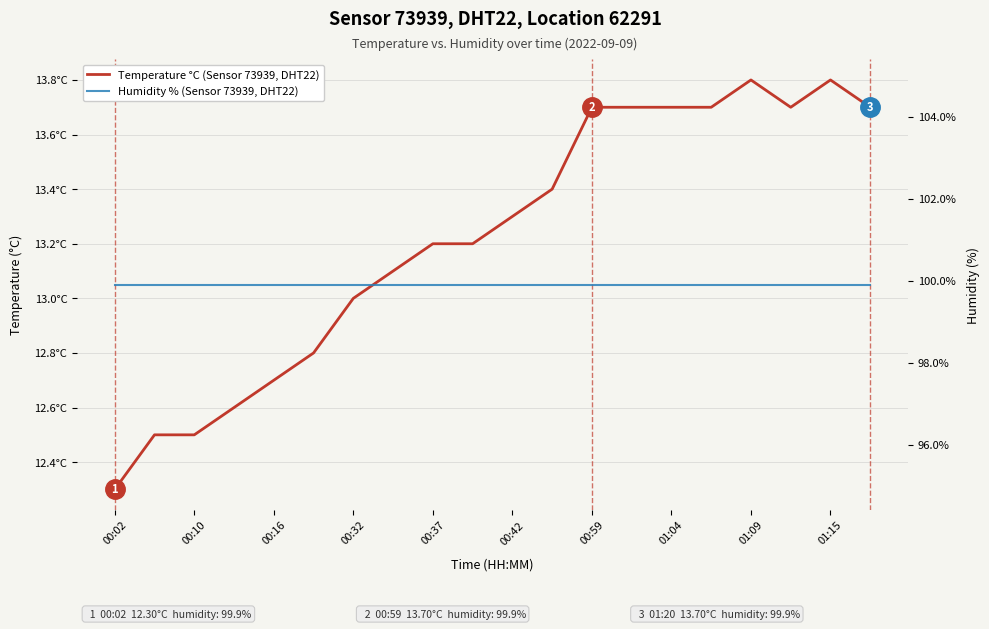

True or false: Temperature °C (Sensor 73939, DHT22) has a value of 21.3 at 17.

False